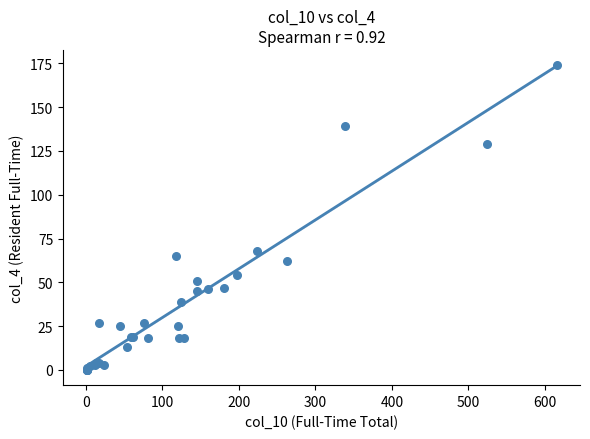

What Y value in the scatter plot is closest to 87?

68